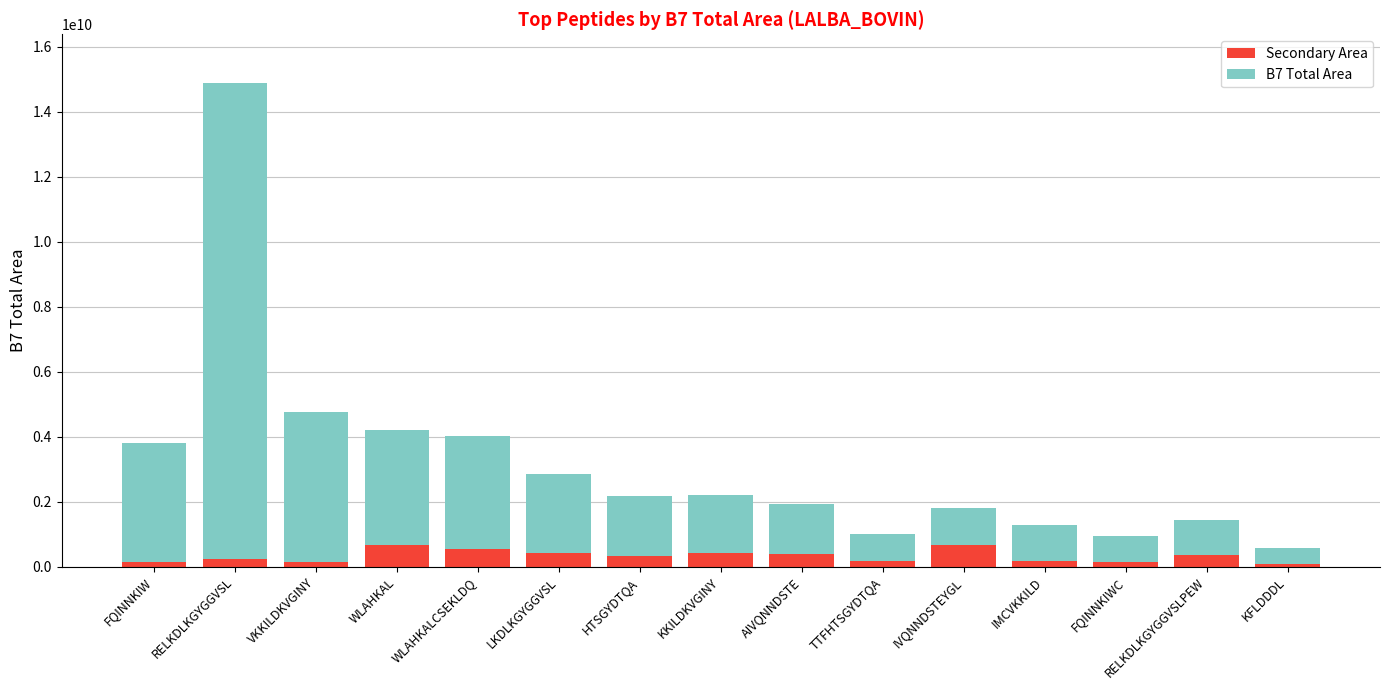

How many series are shown in this chart?

2